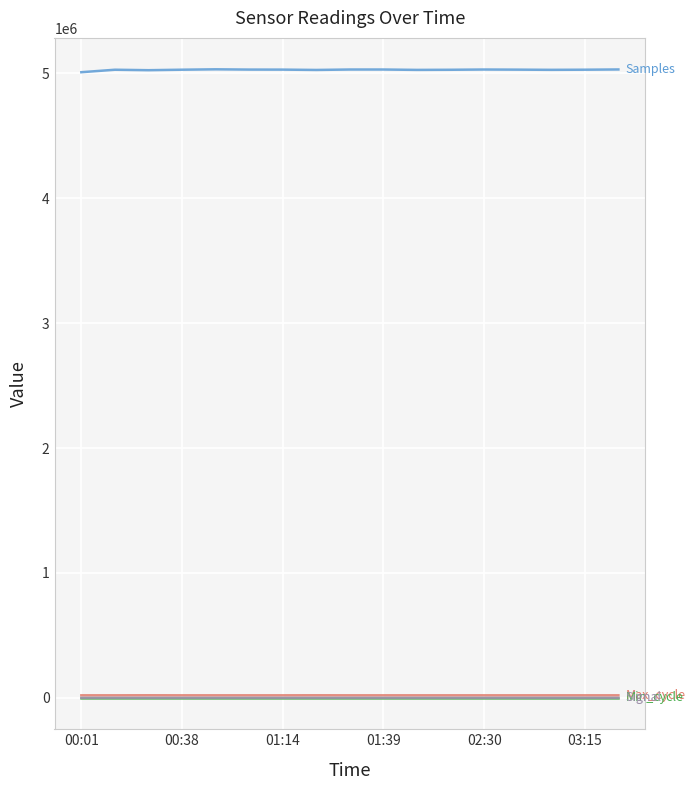

What is the greatest value displayed?

5032641